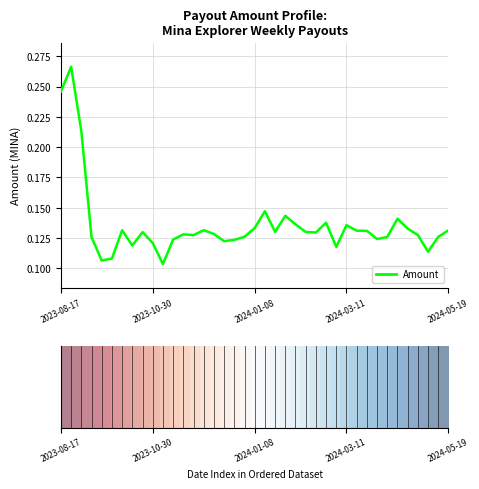

Is it true that the value at 2023-08-17 is 0.4?

False